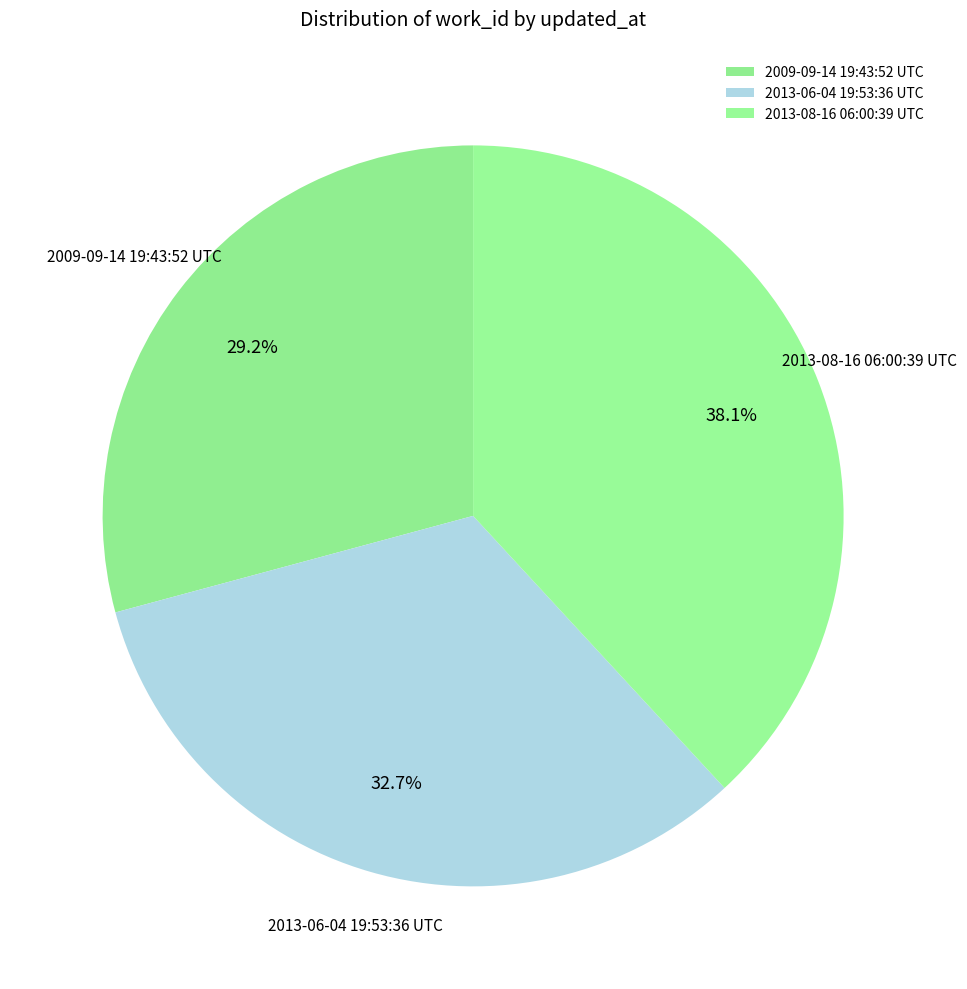

To the nearest percent, what percentage of the pie is 2013-06-04 19:53:36 UTC?

33%